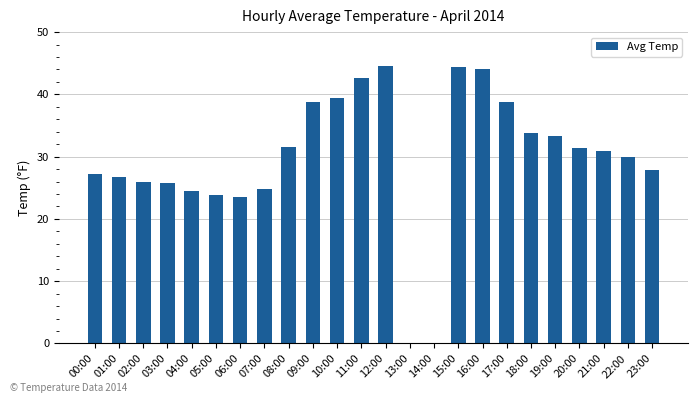

What is the greatest value displayed?

44.6